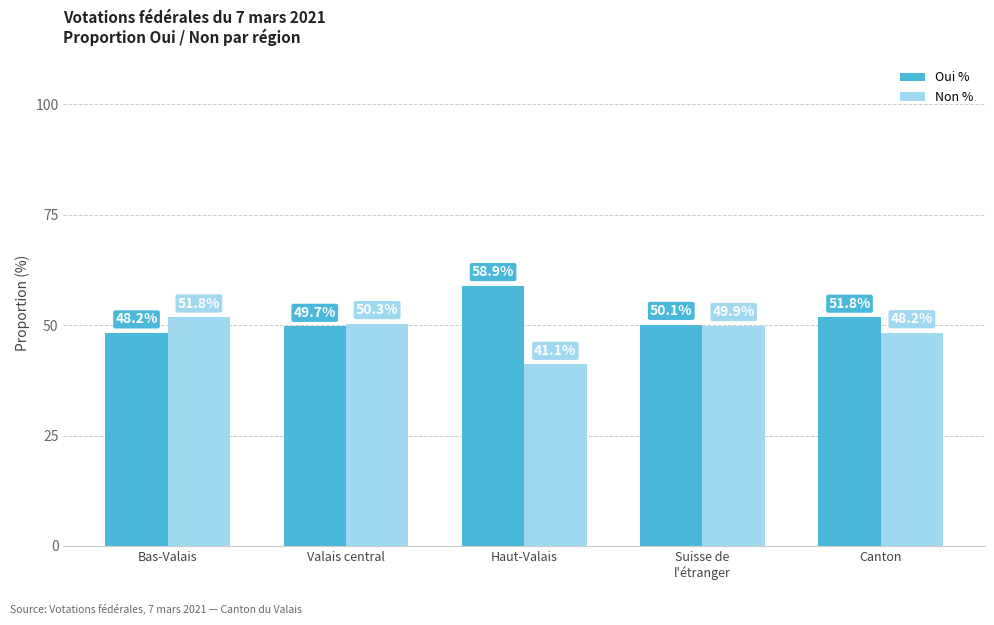

Which series has the largest total across all categories?

Oui %